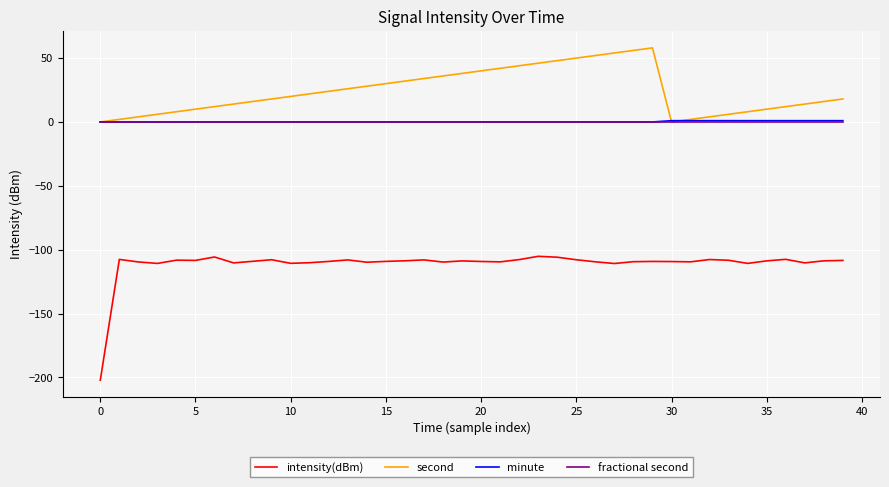

Which series has the largest total across all categories?

second